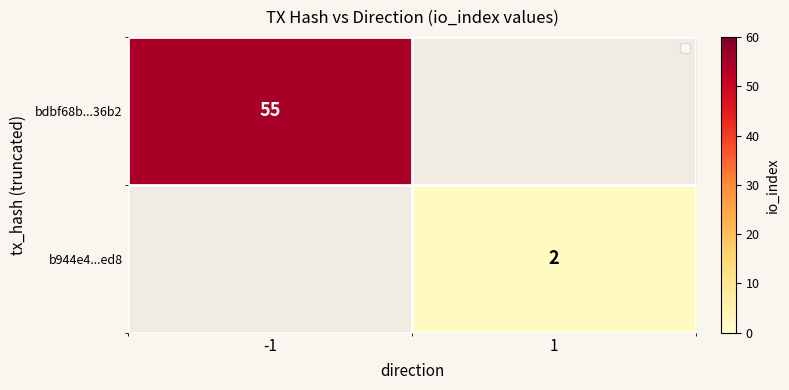

The bdbf68b...36b2 series shows 55 at -1. True or false?

True